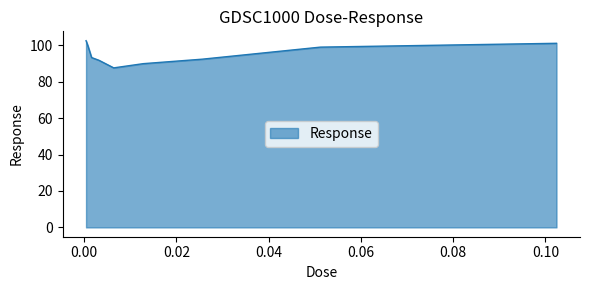

What is the smallest value displayed?

87.6